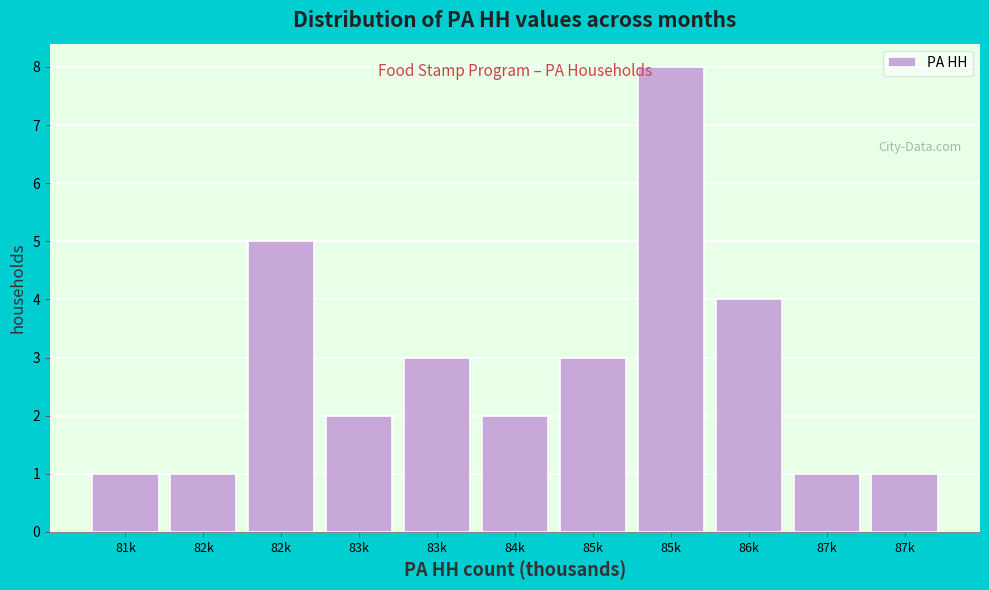

Count the number of data series in this chart.

1